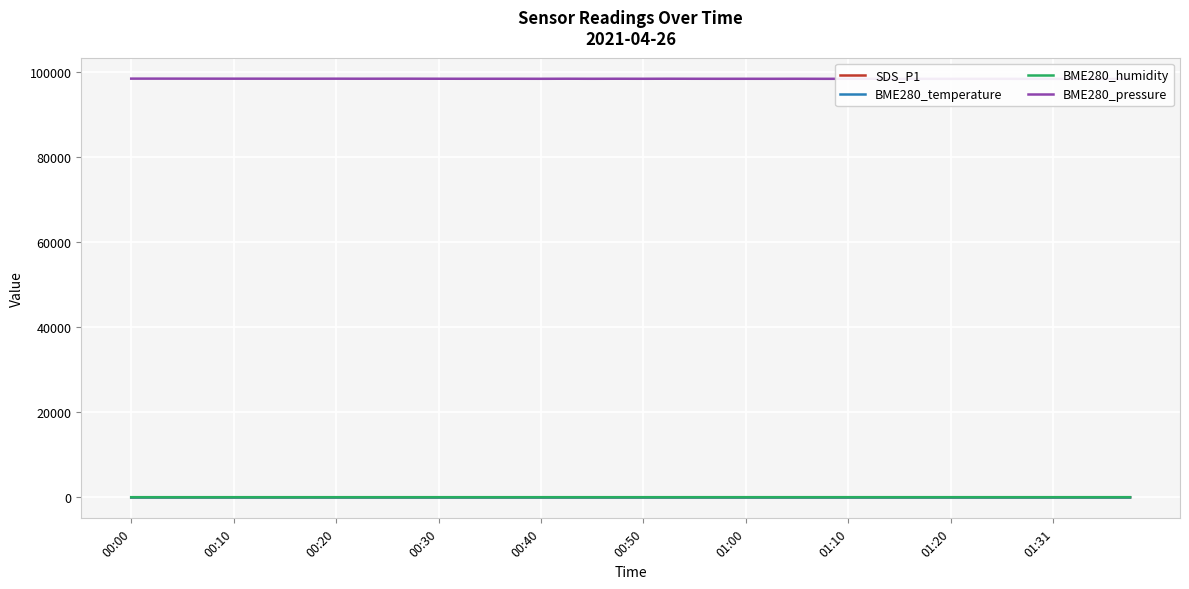

Is it true that SDS_P1 equals 2.2 at 00:40?

False